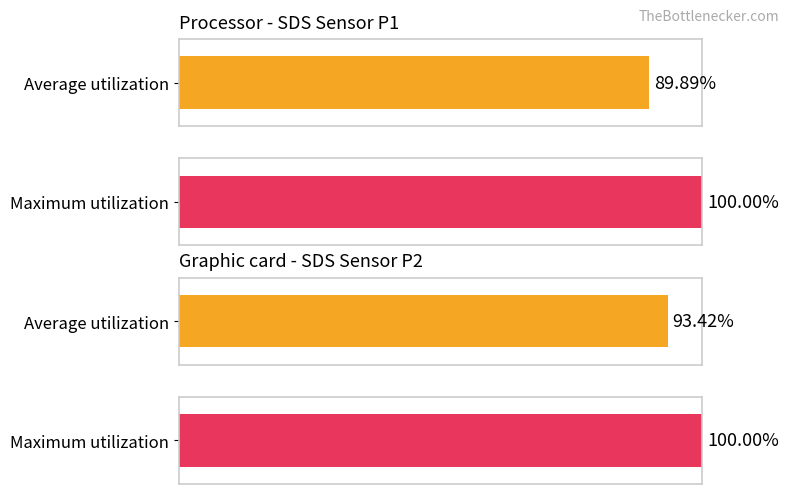

Does the chart contain stacked bars?

No